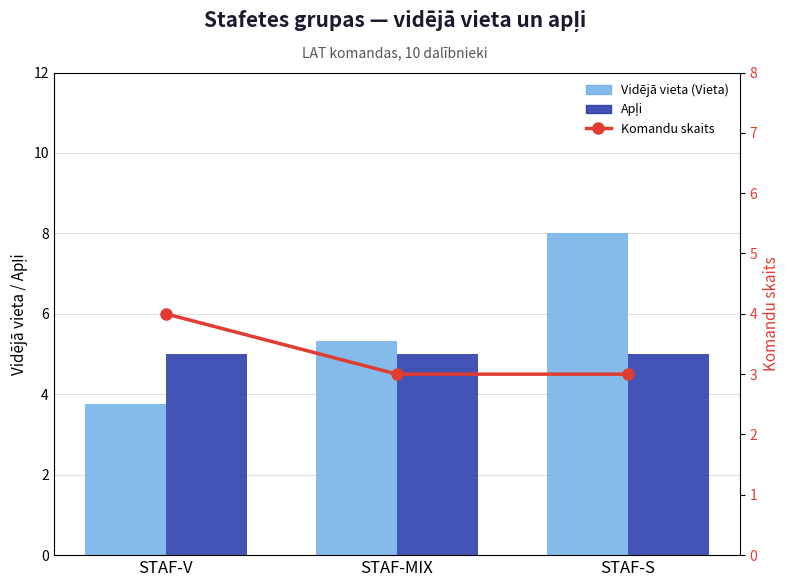

How many data points in Komandu skaits are above 3?

1